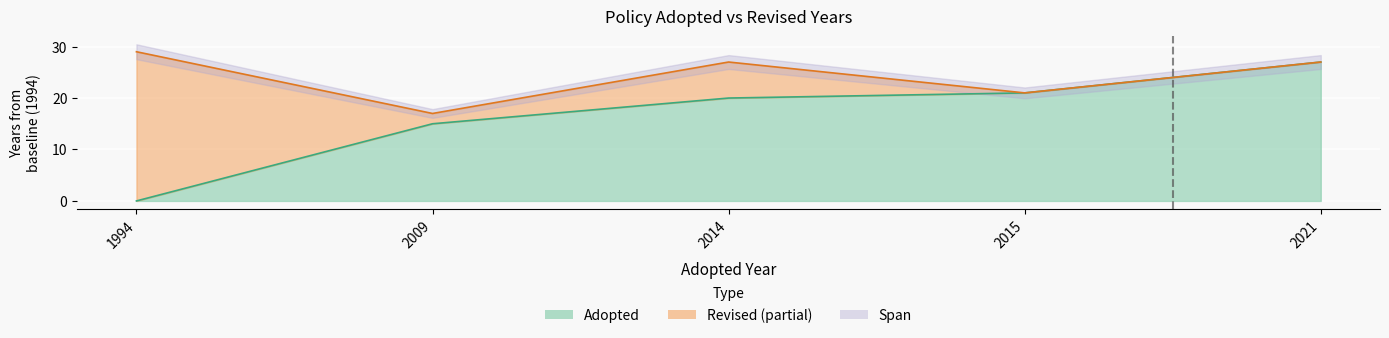

What is the approximate value at 2015, to the nearest 5?

20